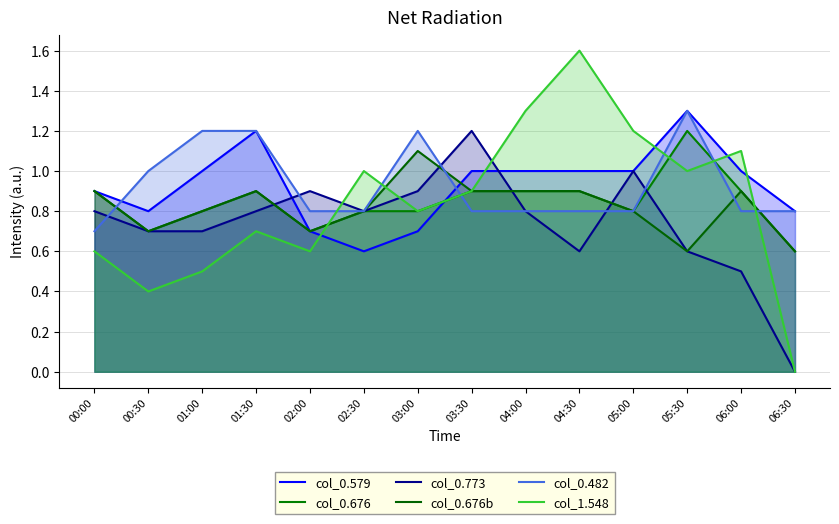

At which label is col_0.482 closest to 1?

00:30